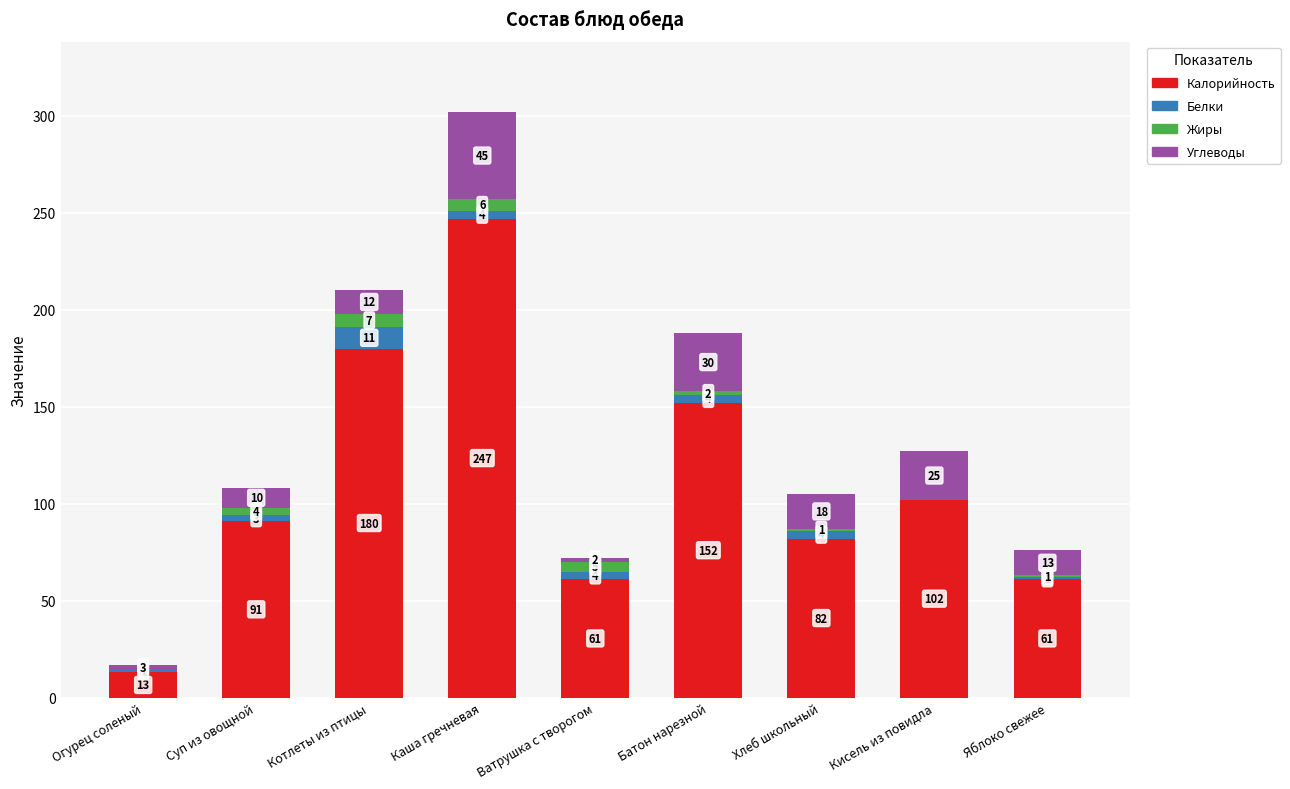

Are the bars horizontal?

No